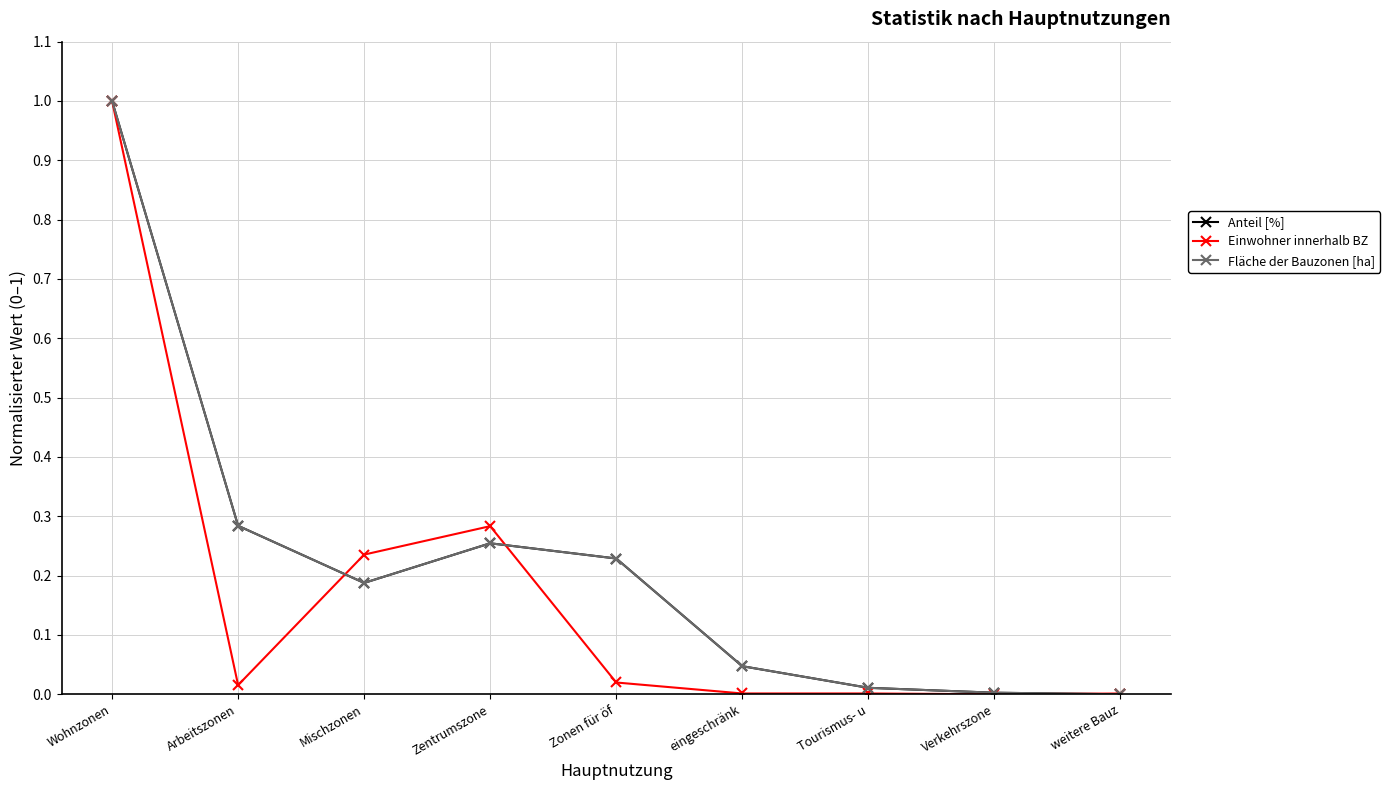

What is the total value across all series at Wohnzonen?

3.0